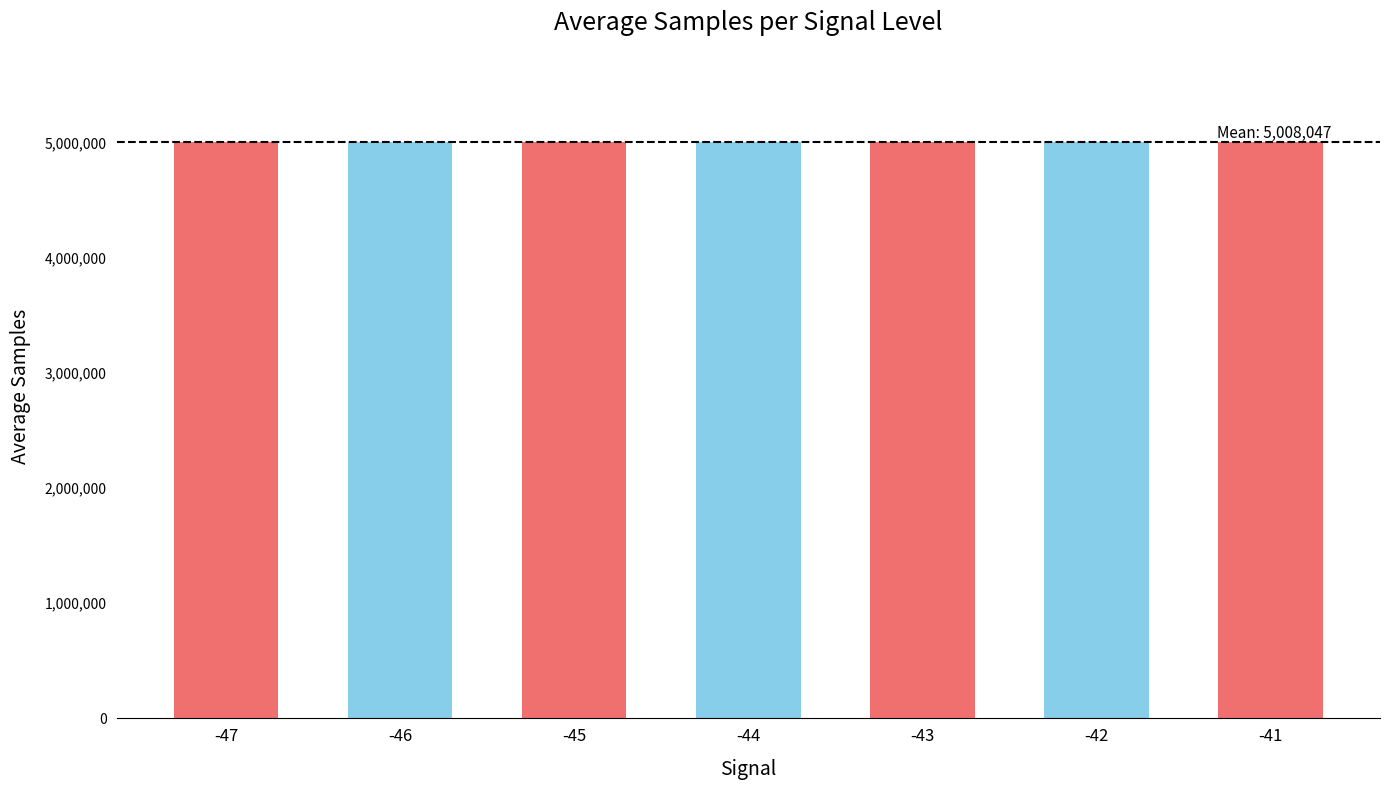

What is the smallest value displayed?

5006714.5